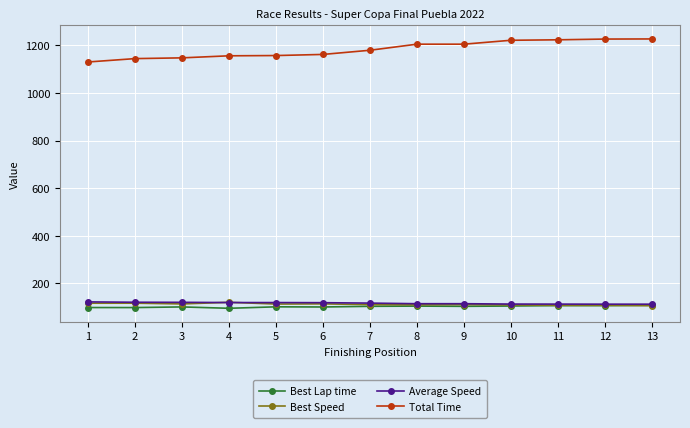

The value of Best Lap time at 13 is 108.5. True or false?

True